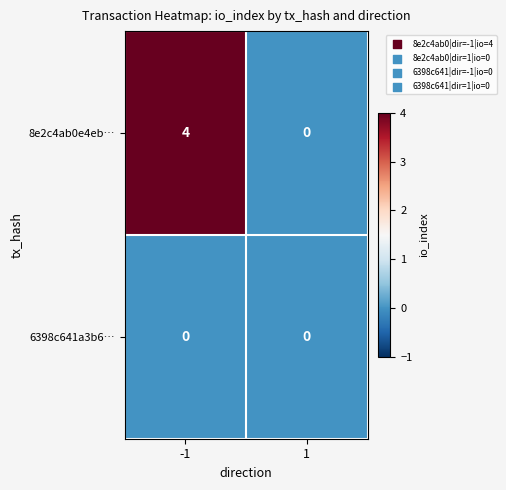

Is it true that 8e2c4ab0e4eb… equals 1 at -1?

False